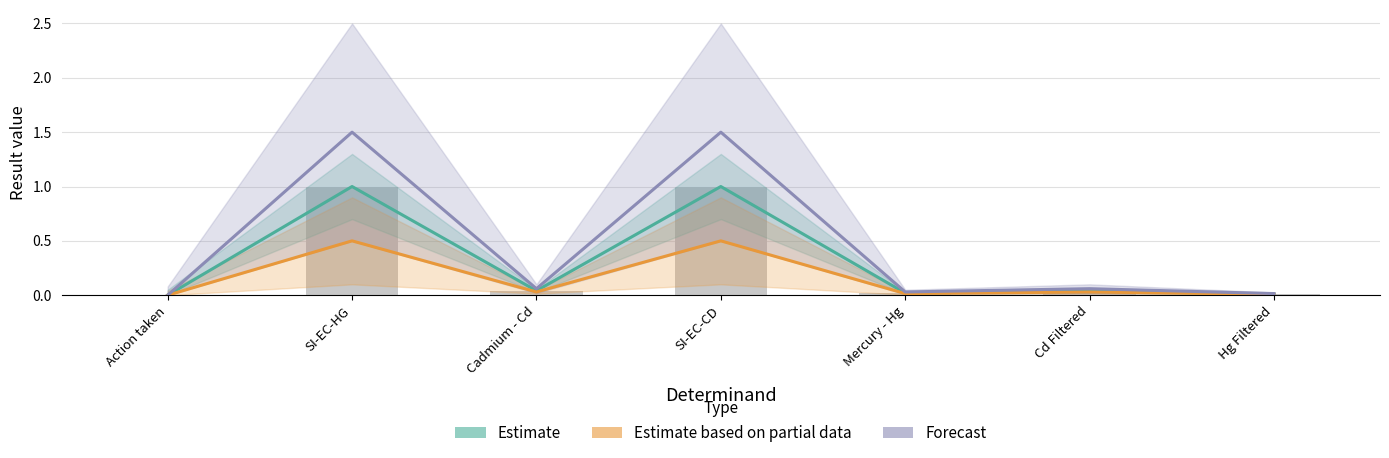

What are all the series names shown in the legend?

Estimate, Estimate based on partial data, Forecast